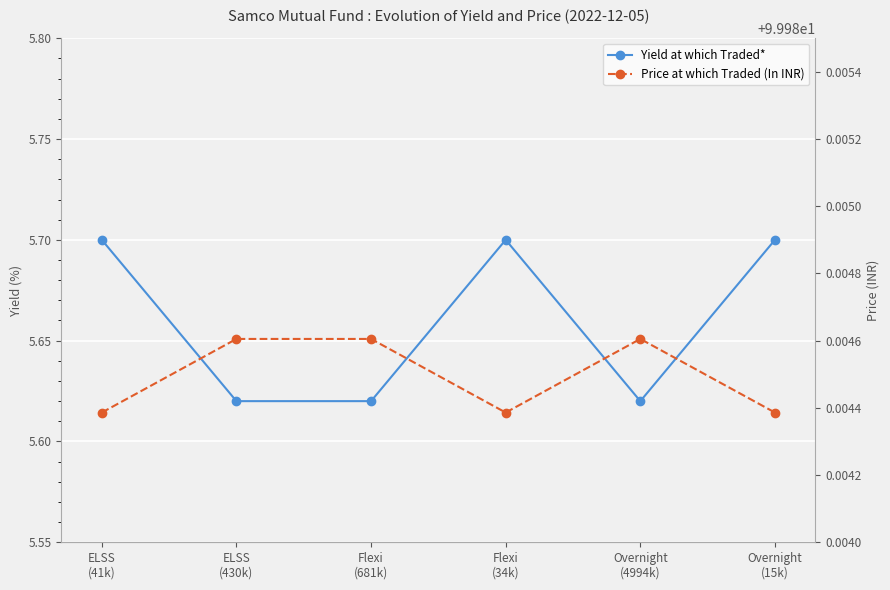

True or false: Yield at which Traded* and Price at which Traded (In INR) intersect in this chart.

False